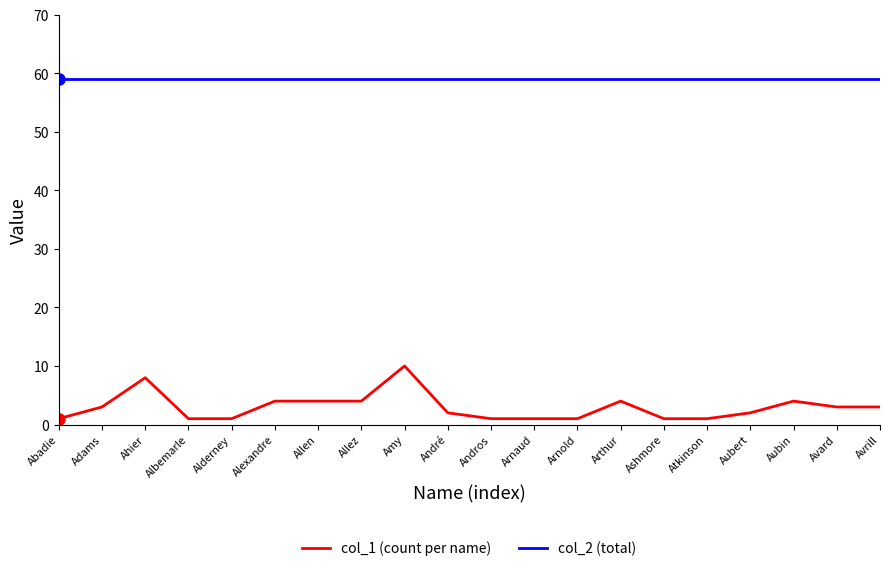

Which series has the largest range (max minus min)?

col_1 (count per name)